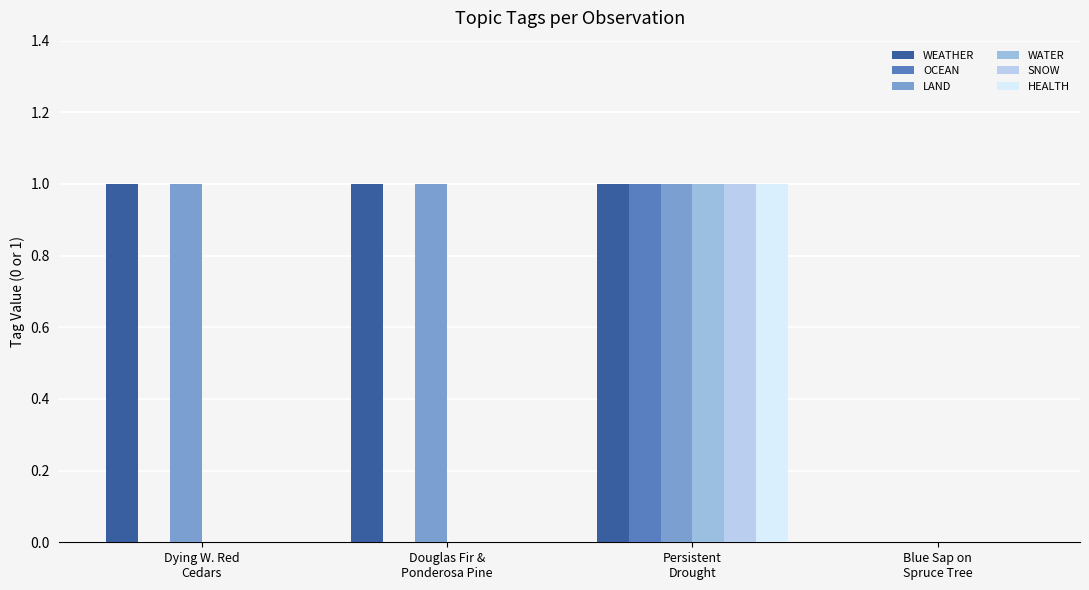

Which label corresponds to the largest value in the chart?

Dying W. Red
Cedars